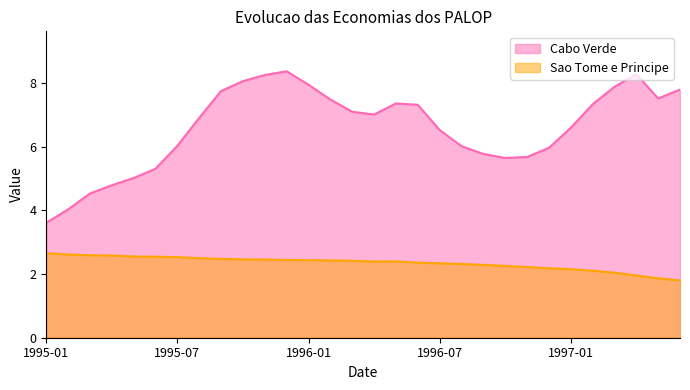

True or false: Cabo Verde and Sao Tome e Principe cross at least once.

False